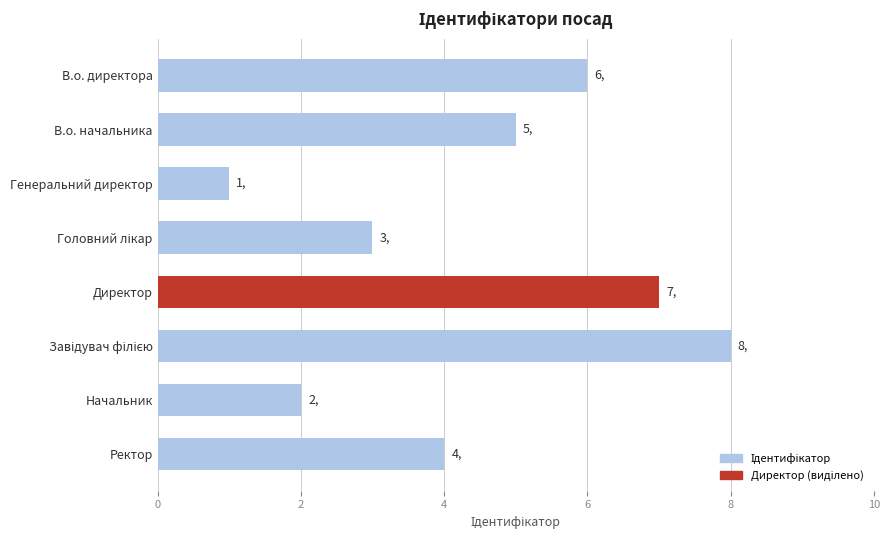

Which has a higher value, Генеральний директор or В.о. директора?

В.о. директора